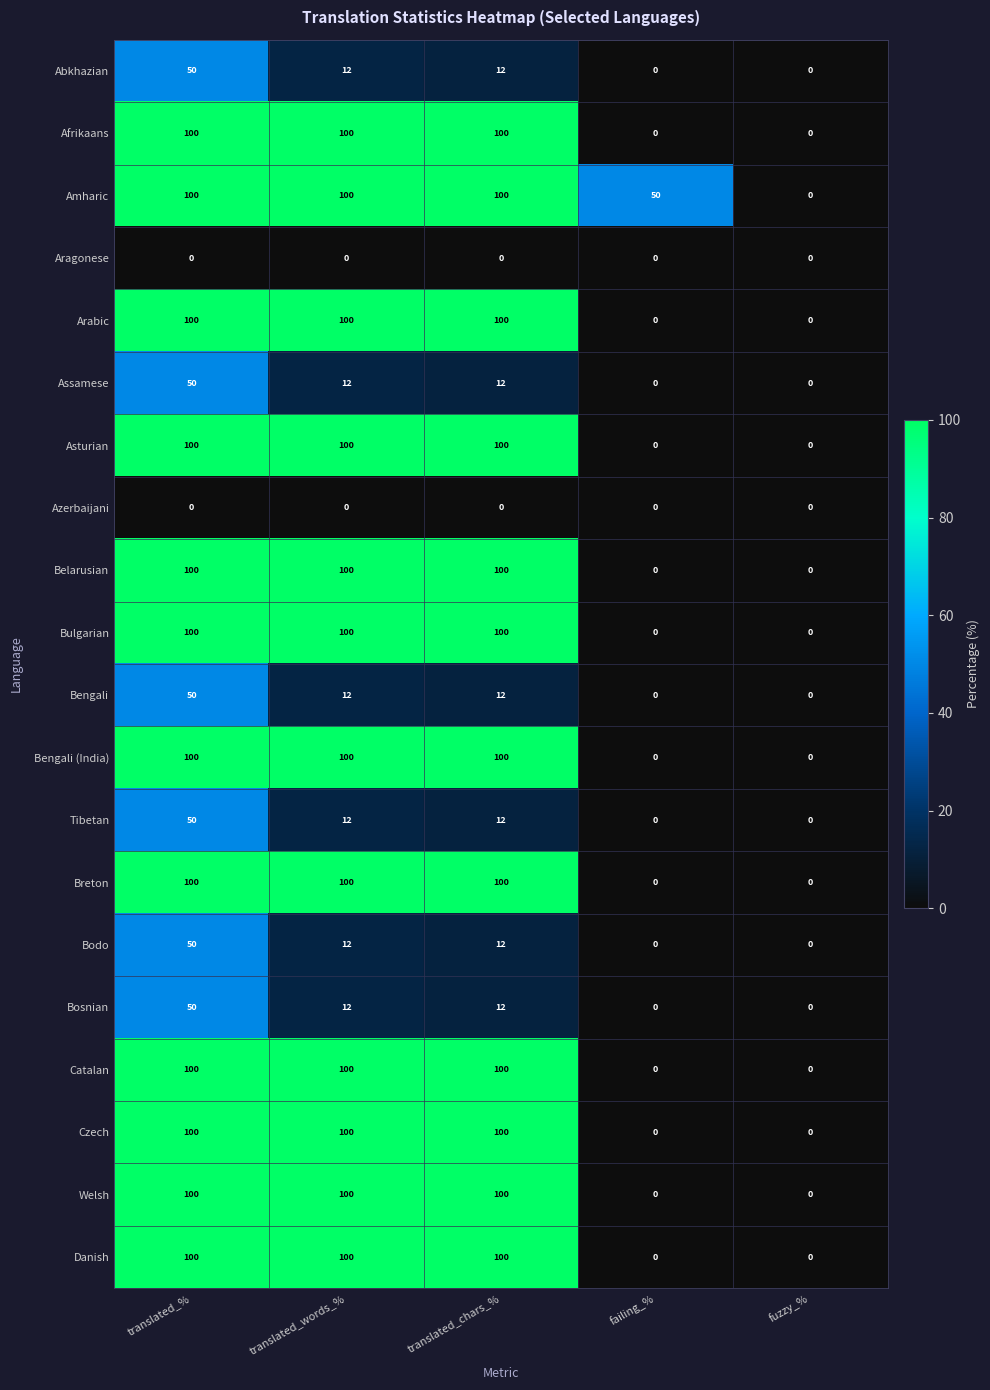

Is it true that Belarusian equals 100 at translated_words_%?

True